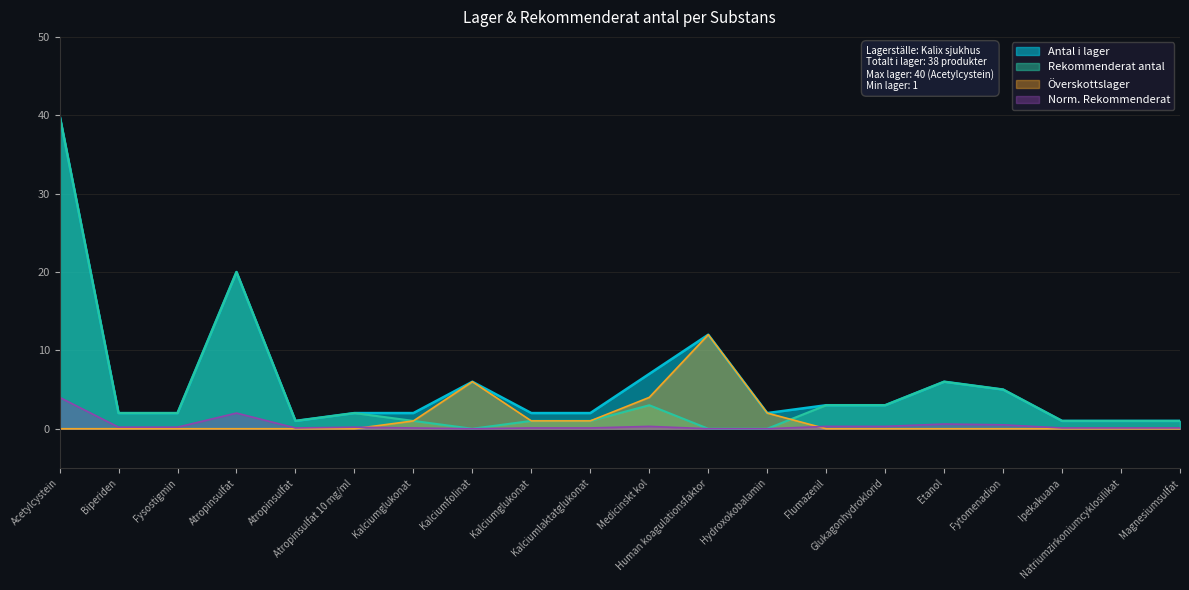

What is the difference between the highest and lowest values at Hydroxokobalamin?

2.0